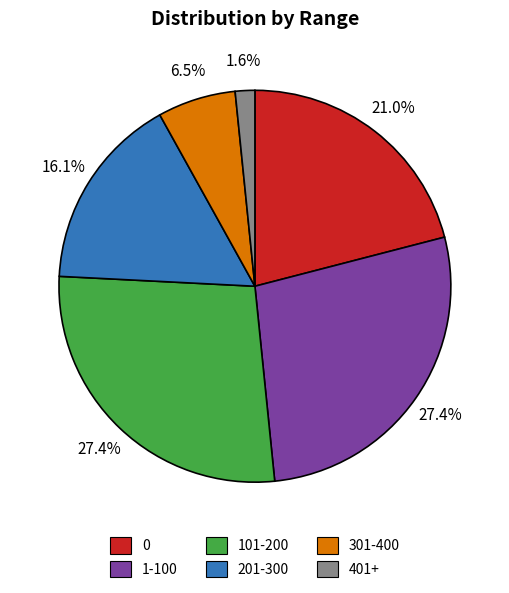

What is the smallest slice in the pie chart?

401+